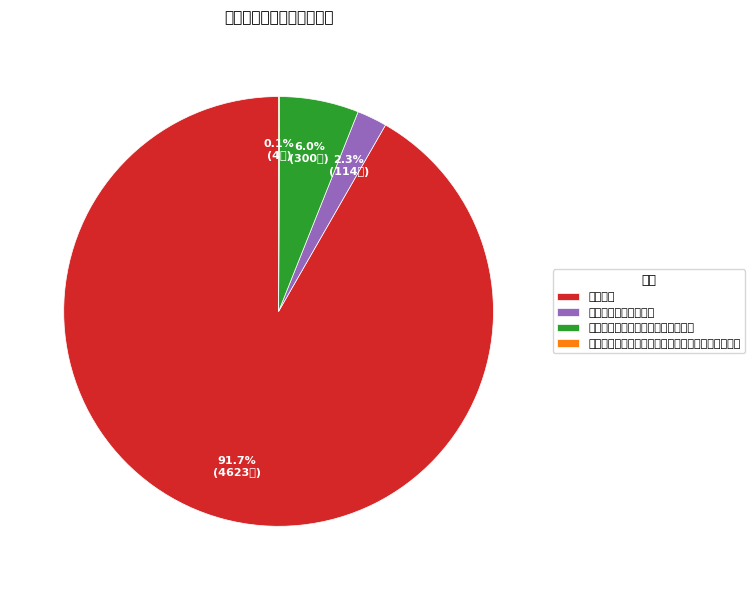

Does 行政运行 account for over 50% of the chart?

Yes